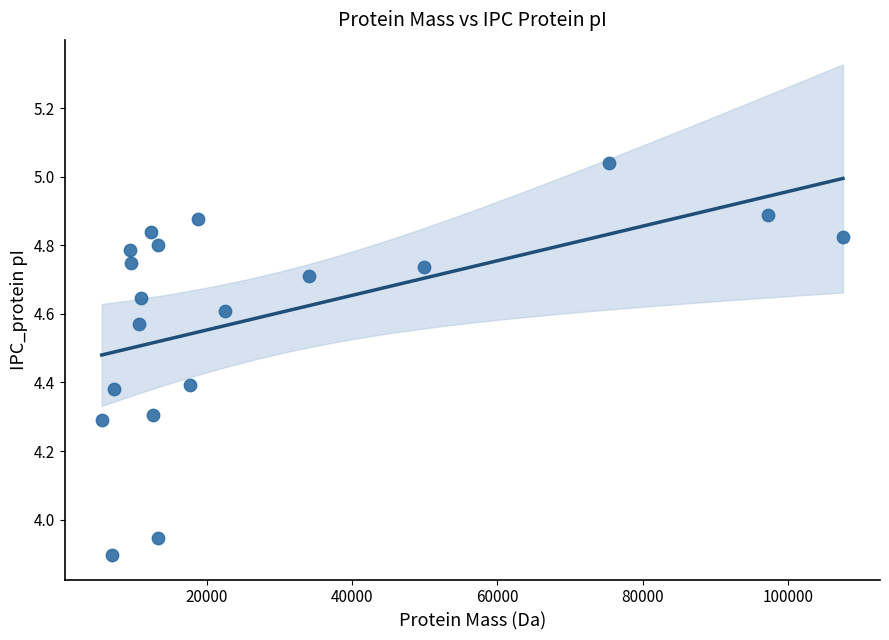

What is the range of Y values (max minus min)?

1.1